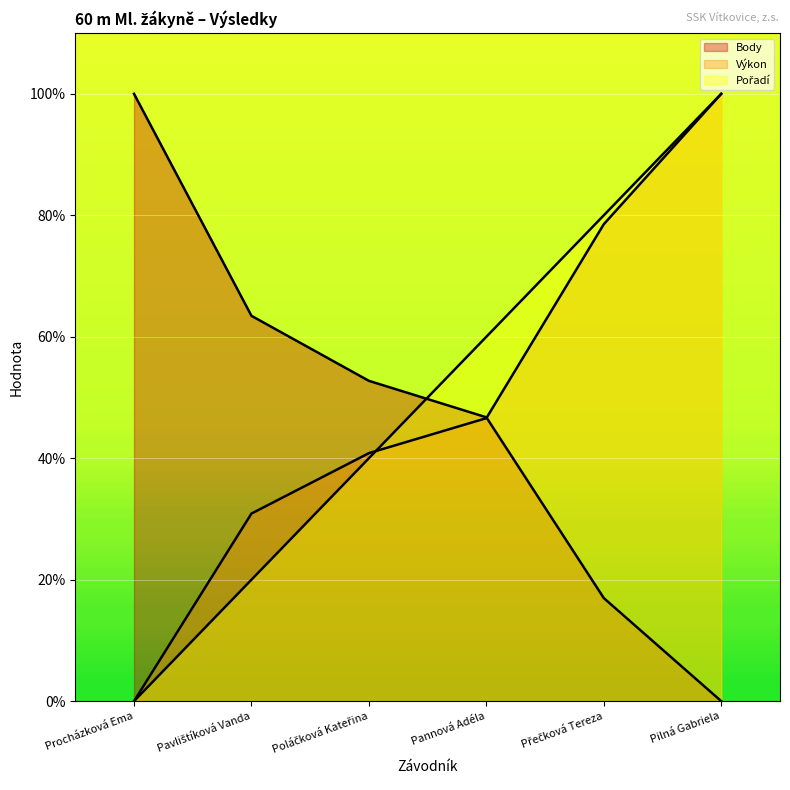

True or false: Pořadí has more than 2 points higher than both neighbors.

False